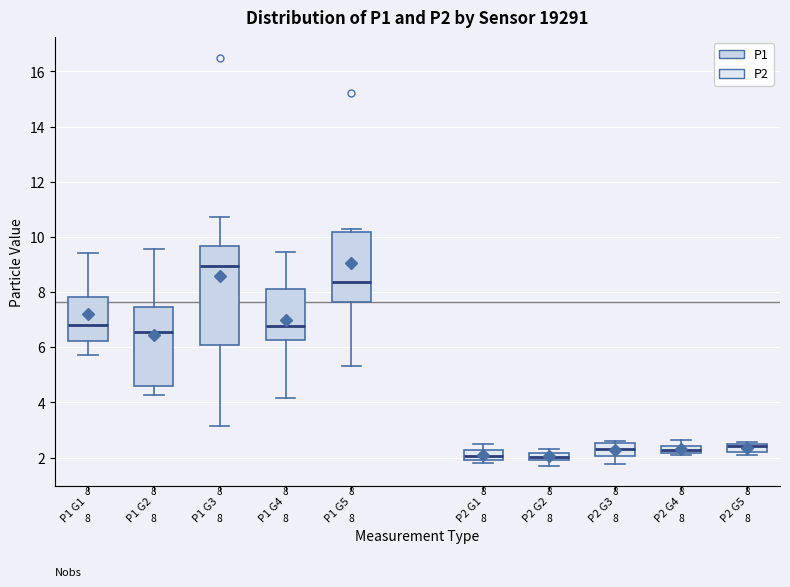

Comparing the boxes themselves (not the whiskers), which one is the tallest?

P1 G3